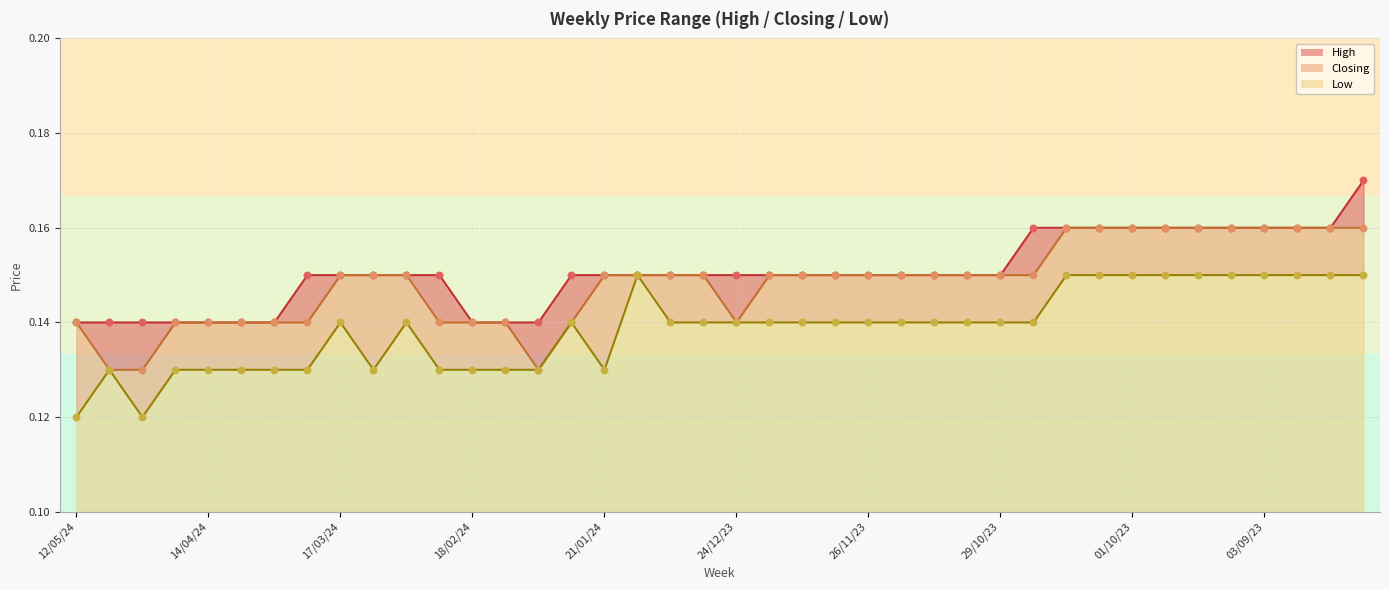

Which series contains the highest Y value?

High